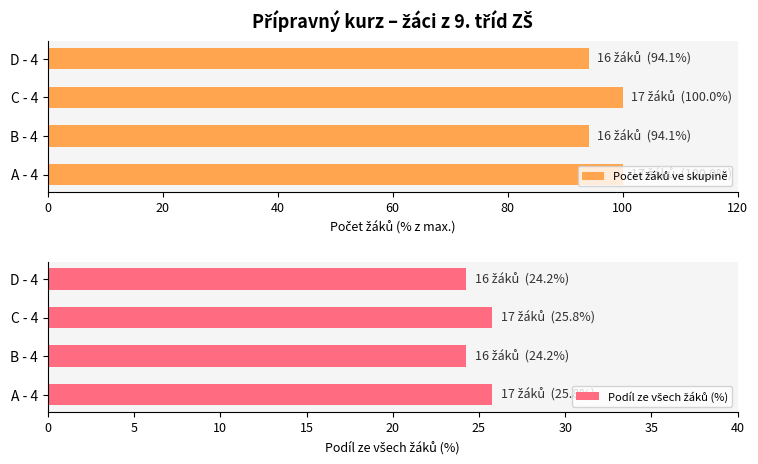

Which series changed the most between A - 4 and B - 4?

Počet žáků ve skupině